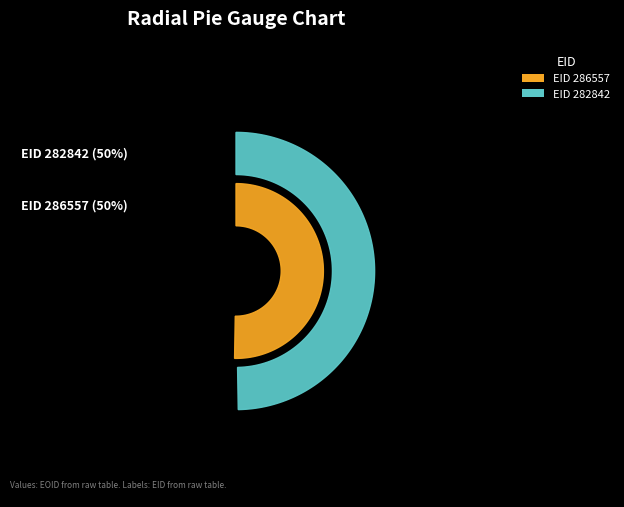

How much of the chart is everything except 282842?

50.3%